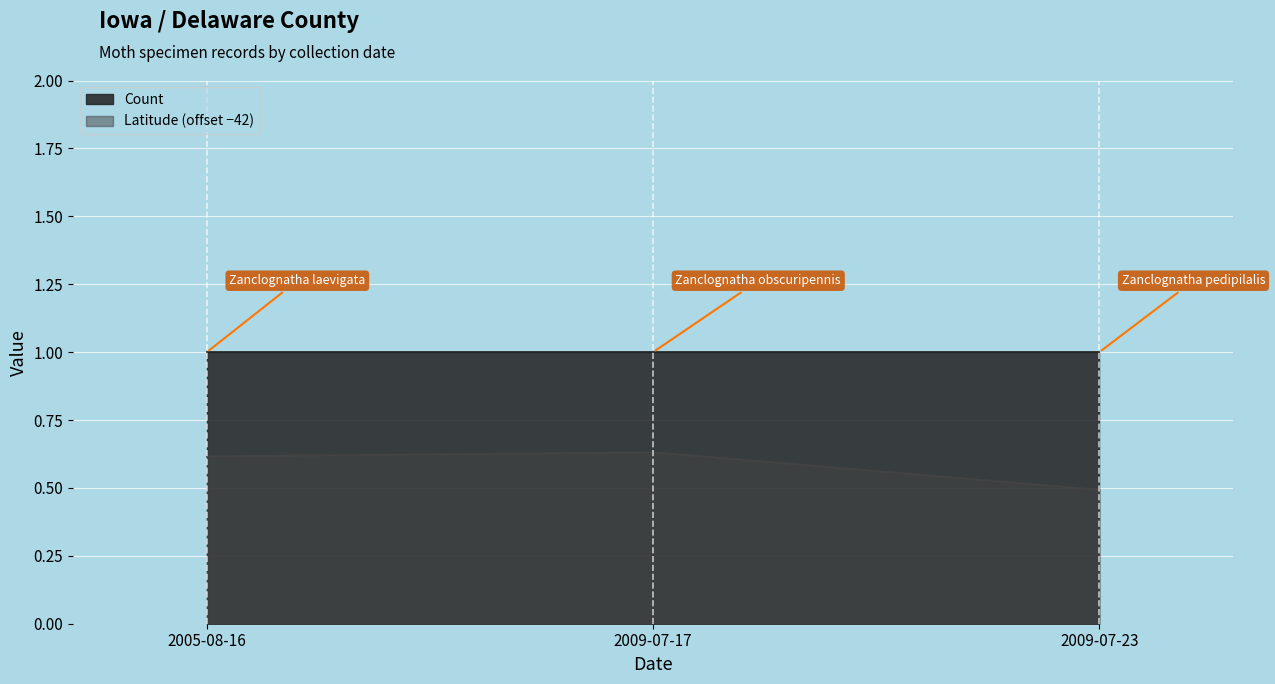

What is the average value?

0.6